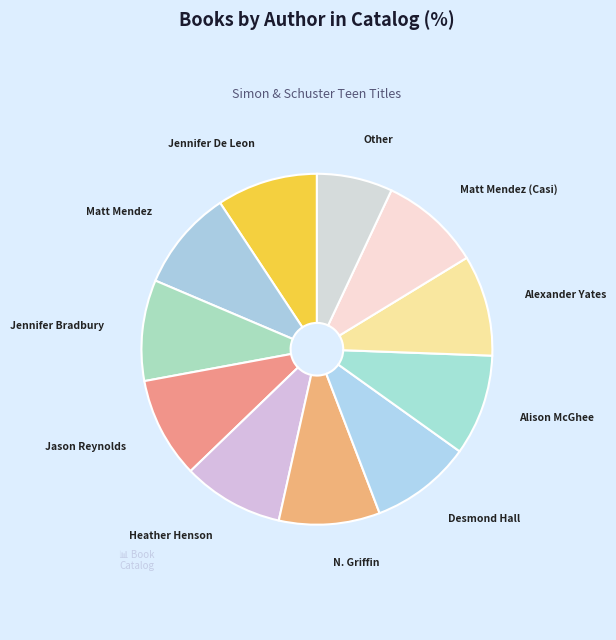

Is it true that Heather Henson is 9% of the pie?

True